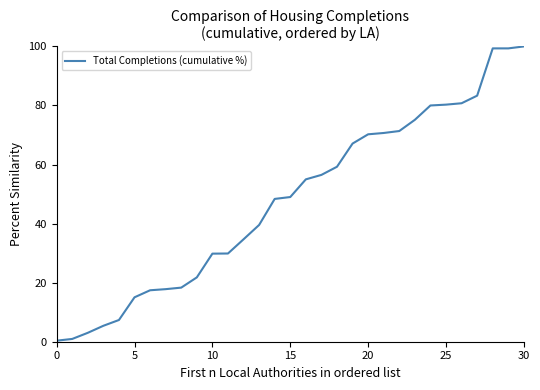

What is the difference between the maximum and minimum values?

99.6